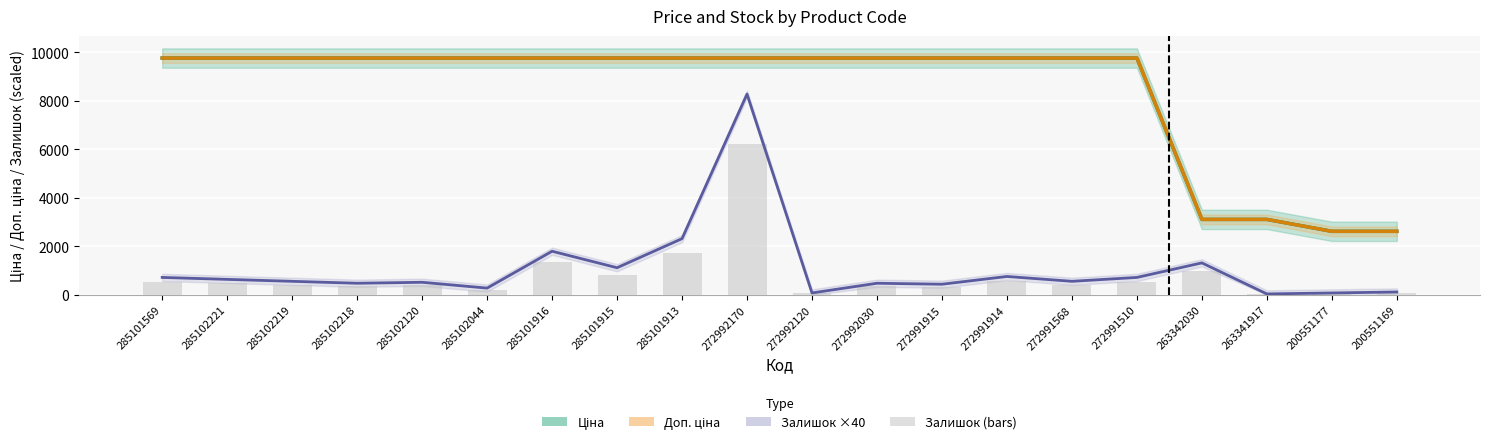

What is the minimum value for Доп. ціна?

2621.0